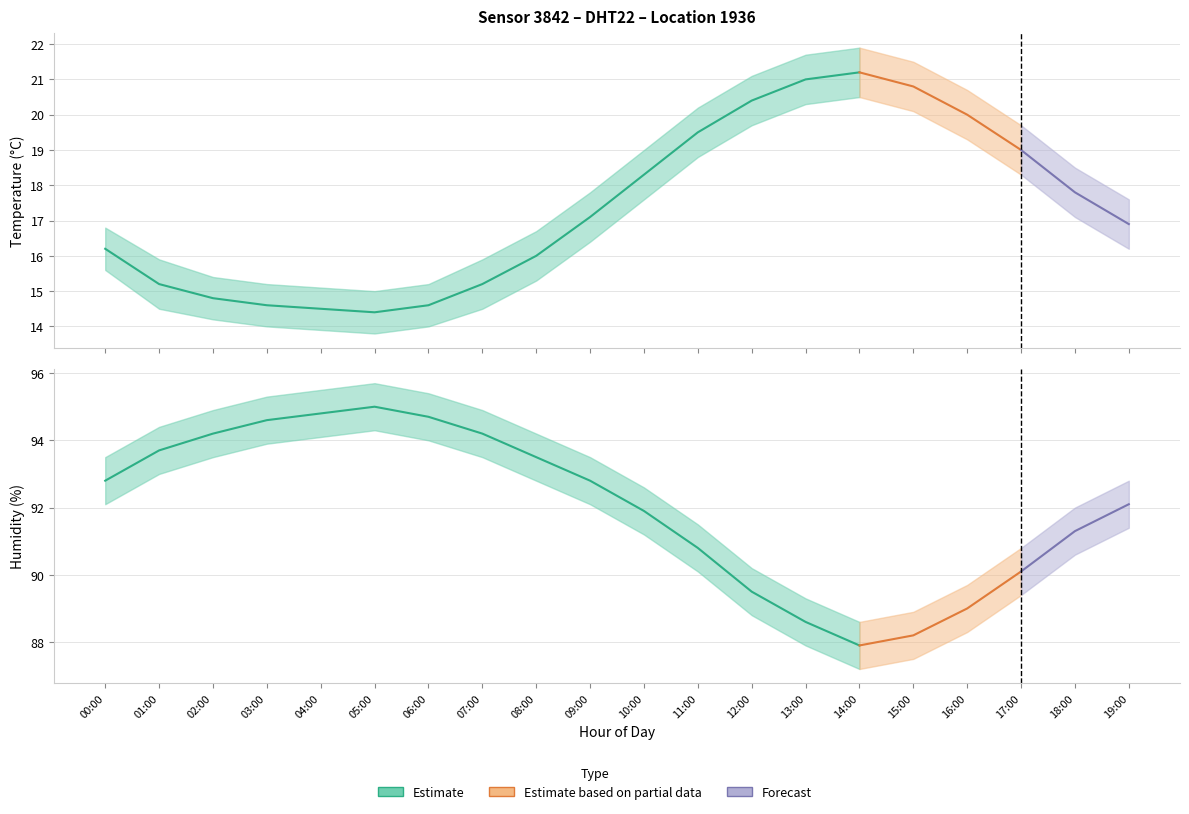

Reading left to right, transcribe all the data shown in this chart.

temperature: 16.2	15.2	14.8	14.6	14.5	14.4	14.6	15.2	16.0	17.1	18.3	19.5	20.4	21.0	21.2	20.8	20.0	19.0	17.8	16.9
temperature_upper: 16.8	15.9	15.4	15.2	15.1	15.0	15.2	15.9	16.7	17.8	19.0	20.2	21.1	21.7	21.9	21.5	20.7	19.7	18.5	17.6
temperature_lower: 15.6	14.5	14.2	14.0	13.9	13.8	14.0	14.5	15.3	16.4	17.6	18.8	19.7	20.3	20.5	20.1	19.3	18.3	17.1	16.2
humidity: 92.8	93.7	94.2	94.6	94.8	95.0	94.7	94.2	93.5	92.8	91.9	90.8	89.5	88.6	87.9	88.2	89.0	90.1	91.3	92.1
humidity_upper: 93.5	94.4	94.9	95.3	95.5	95.7	95.4	94.9	94.2	93.5	92.6	91.5	90.2	89.3	88.6	88.9	89.7	90.8	92.0	92.8
humidity_lower: 92.1	93.0	93.5	93.9	94.1	94.3	94.0	93.5	92.8	92.1	91.2	90.1	88.8	87.9	87.2	87.5	88.3	89.4	90.6	91.4